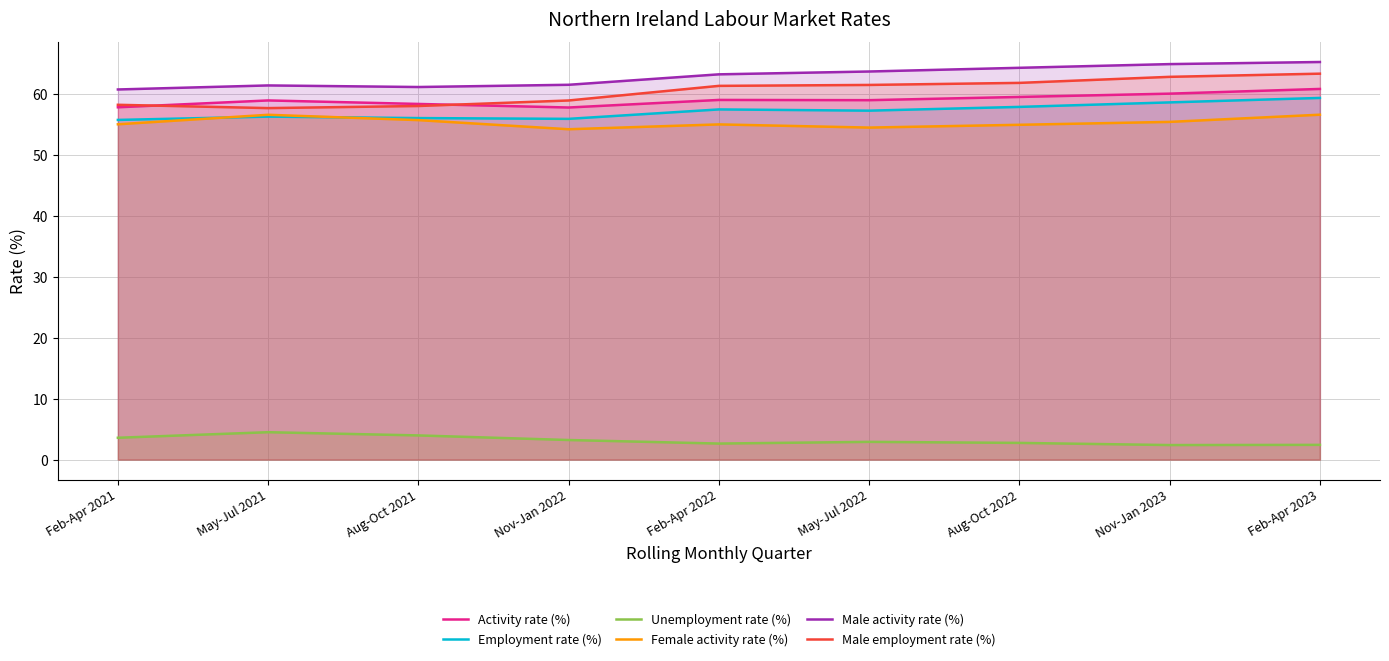

True or false: Female activity rate (%) and Male employment rate (%) intersect in this chart.

False